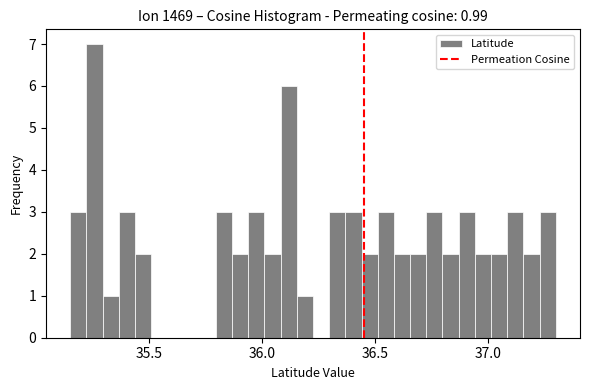

Around what value on the x-axis is the tallest bar? Give the approximate position of its centre, as read against the axis.

35.25